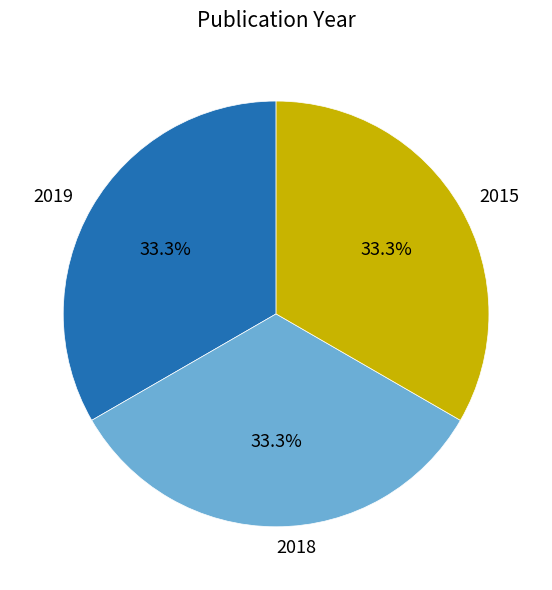

How many segments does this pie chart have?

3